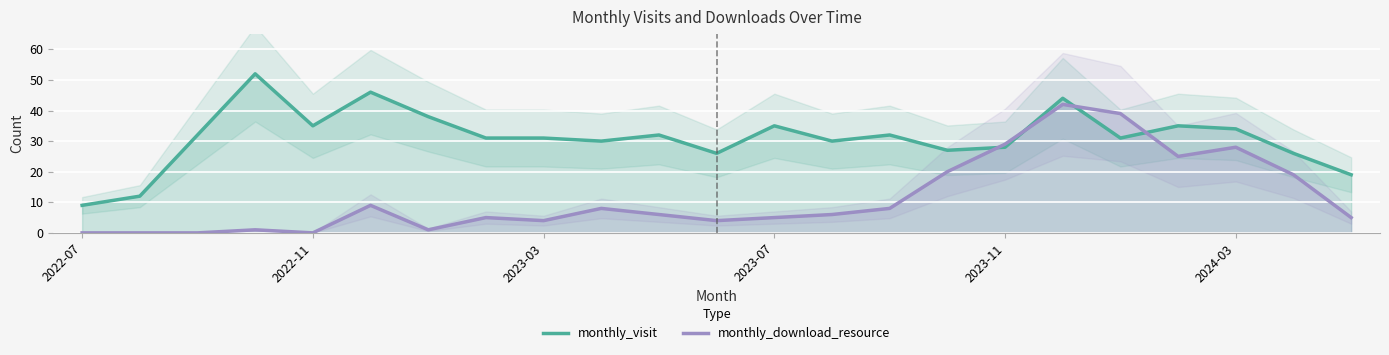

Which series has the widest spread of values?

monthly_visit